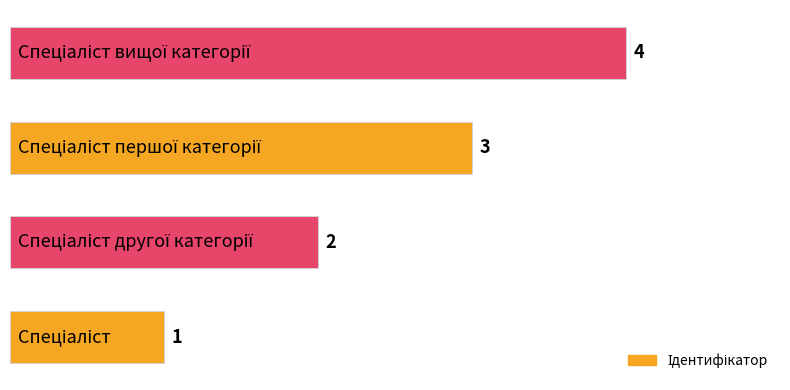

How many values are between 2 and 4?

3